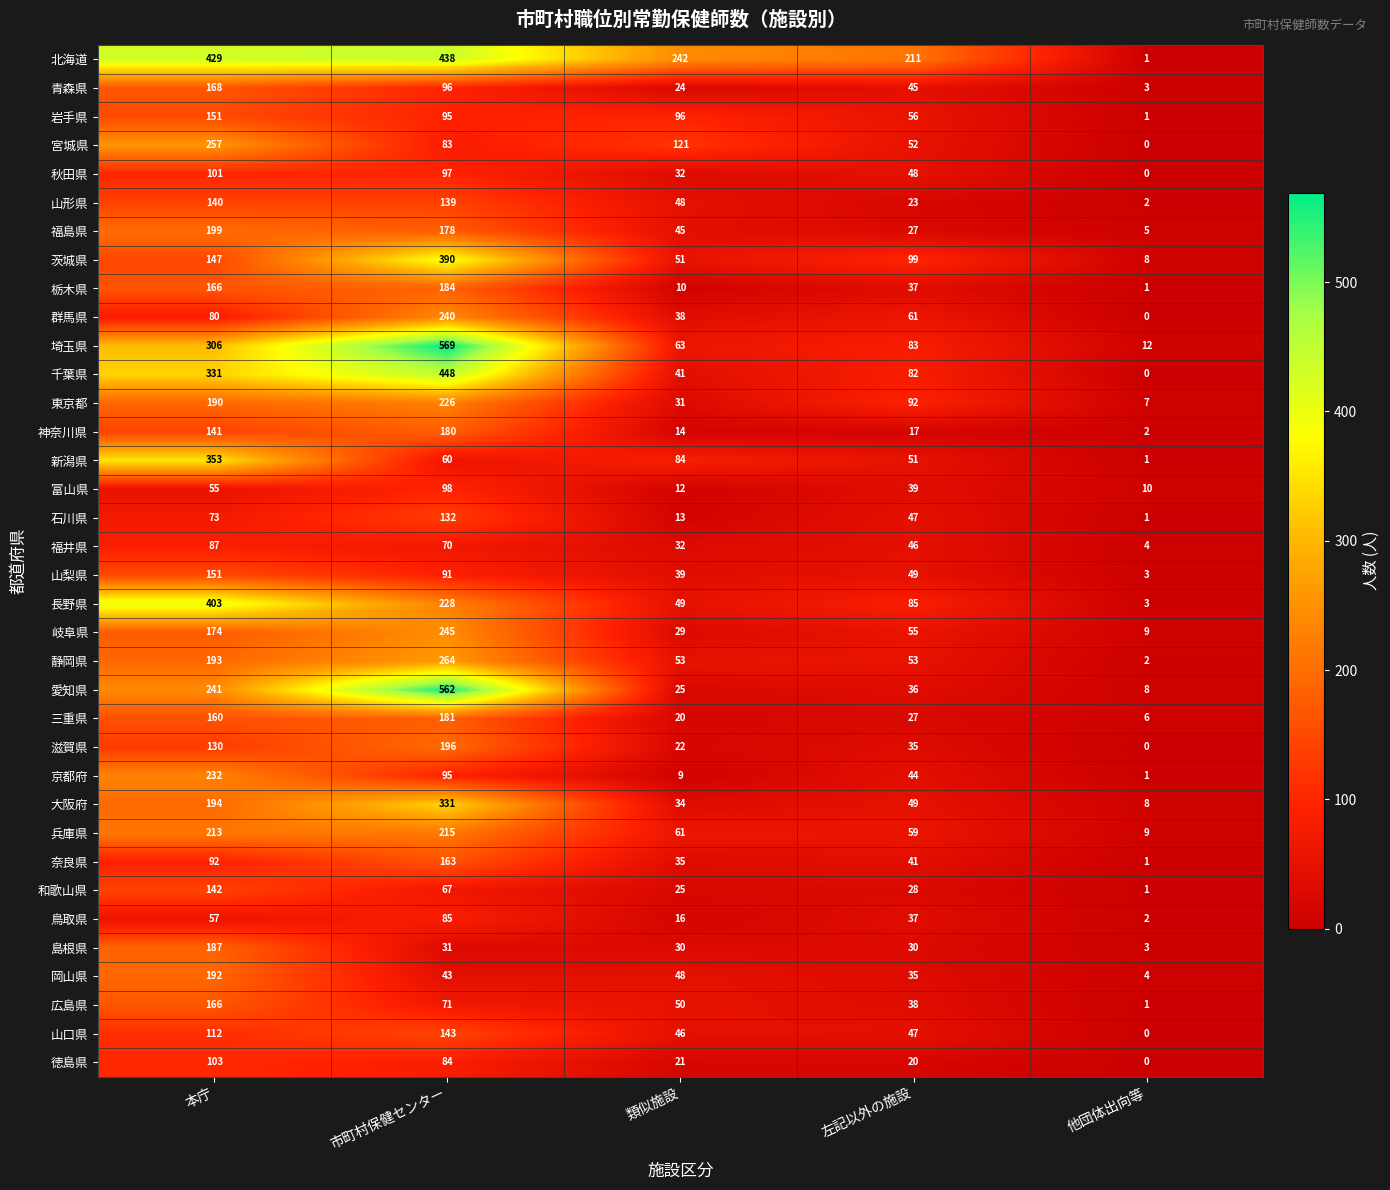

What is the greatest value displayed?

569